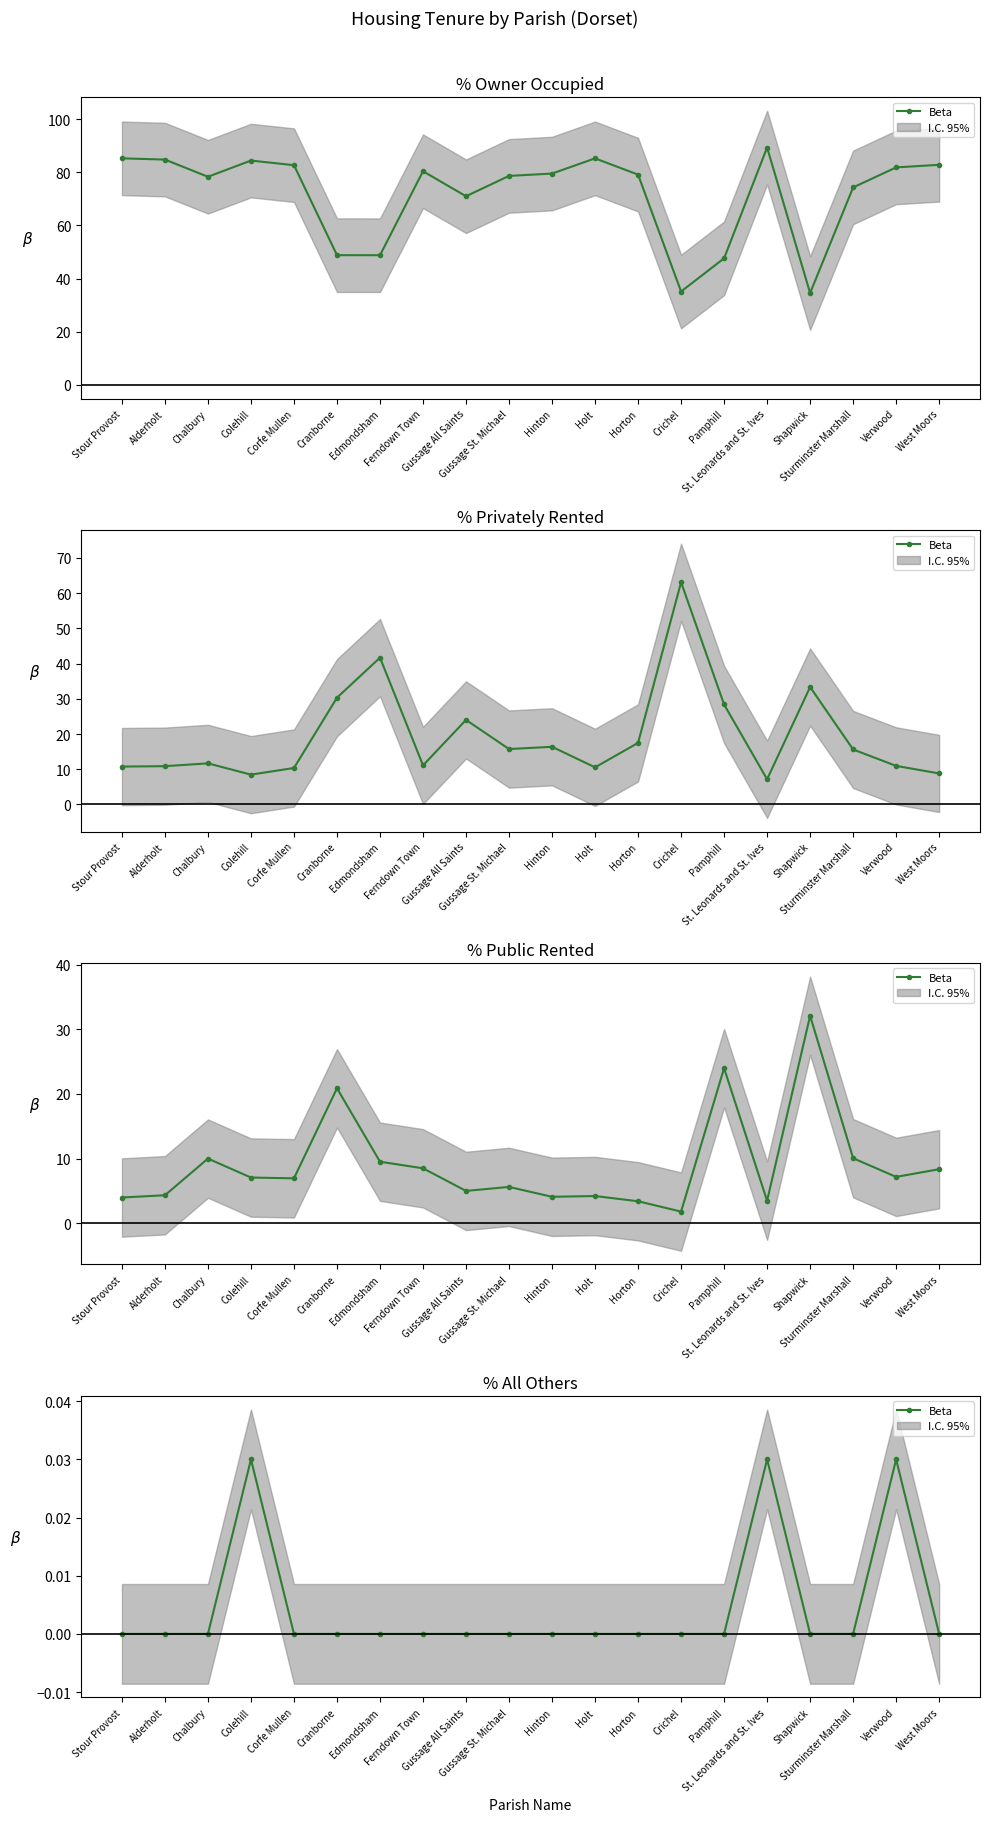

True or false: the data shows -0.0 at Holt.

False